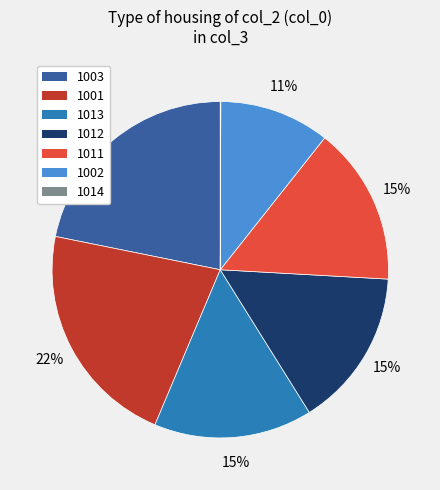

To the nearest percent, what is the average slice percentage?

14%